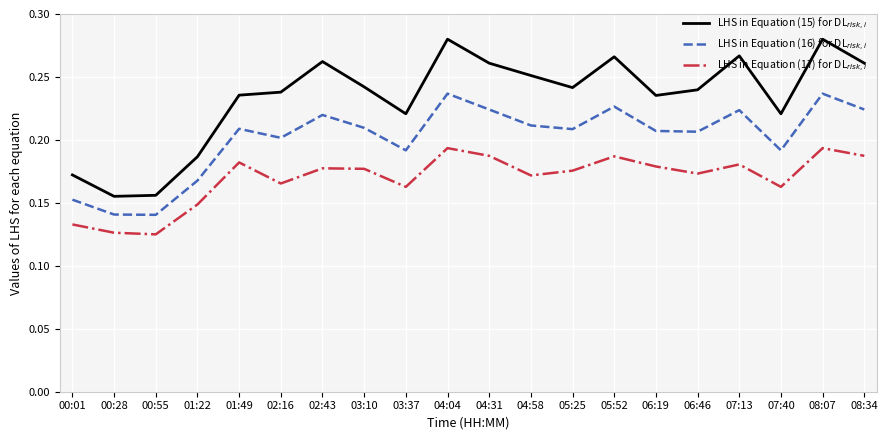

In LHS in Equation (15) for DL$_{risk,i}$, how many points are higher than both neighbors (excluding endpoints)?

5